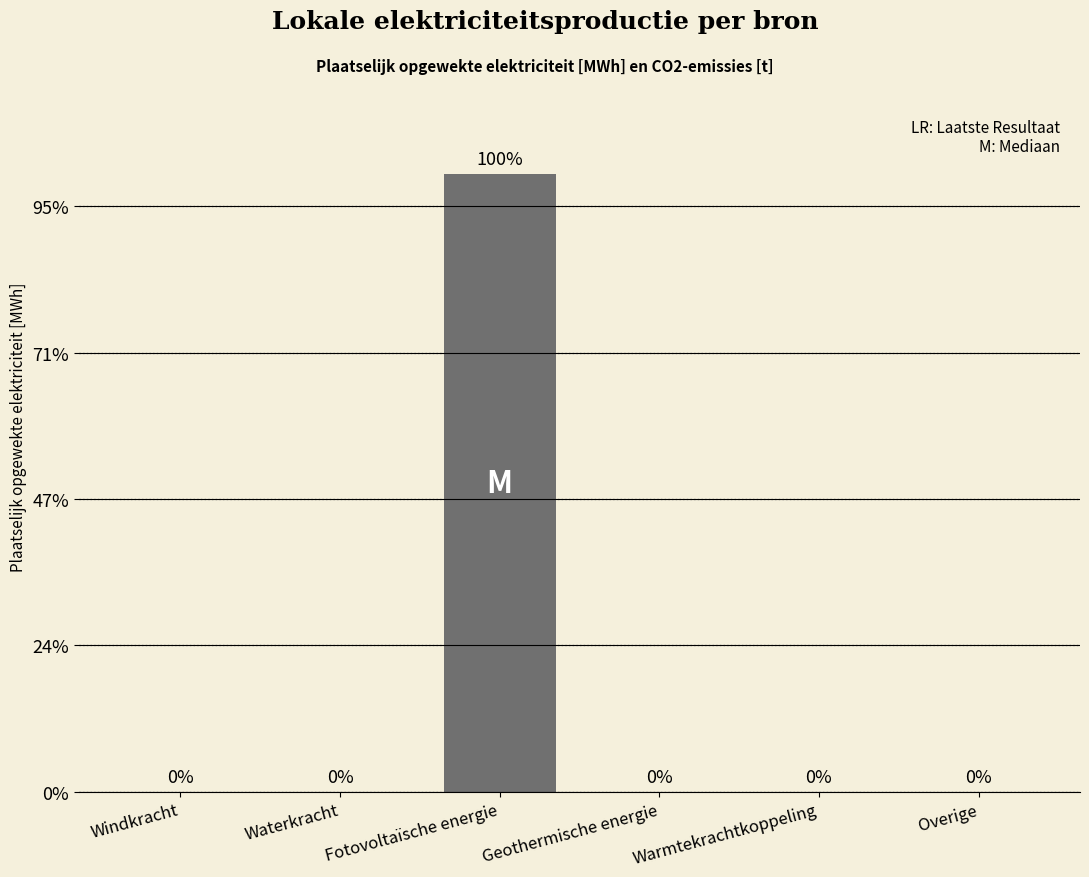

Rank the categories by value from highest to lowest.

Fotovoltaïsche energie, Windkracht, Waterkracht, Geothermische energie, Warmtekrachtkoppeling, Overige